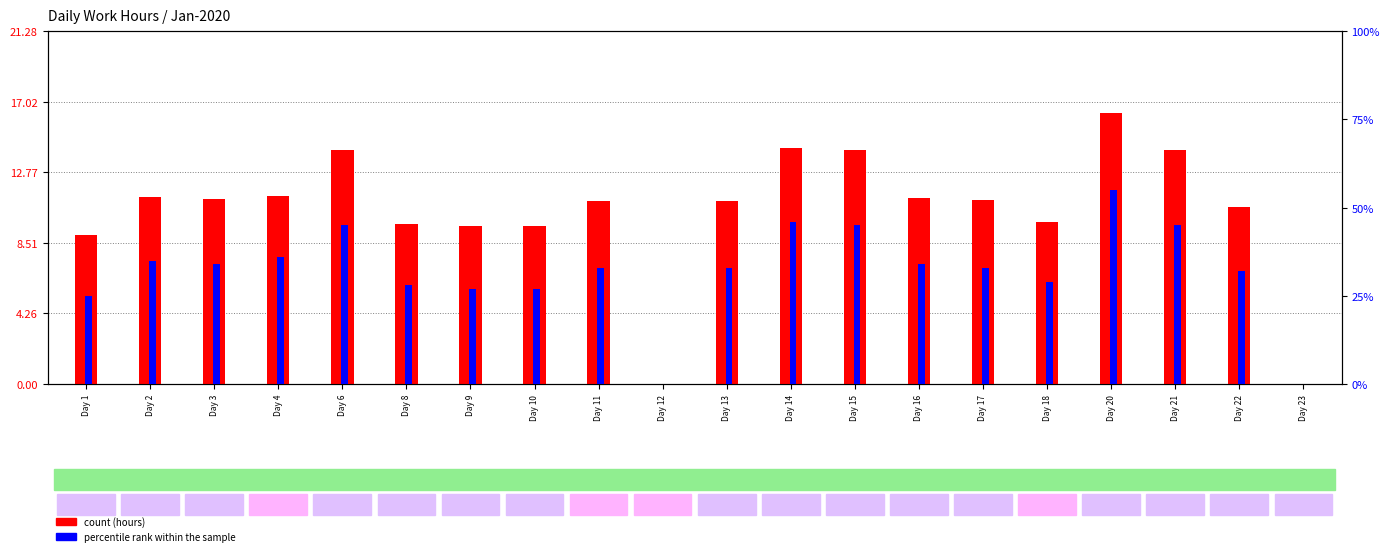

How many bars are there in each group?

2